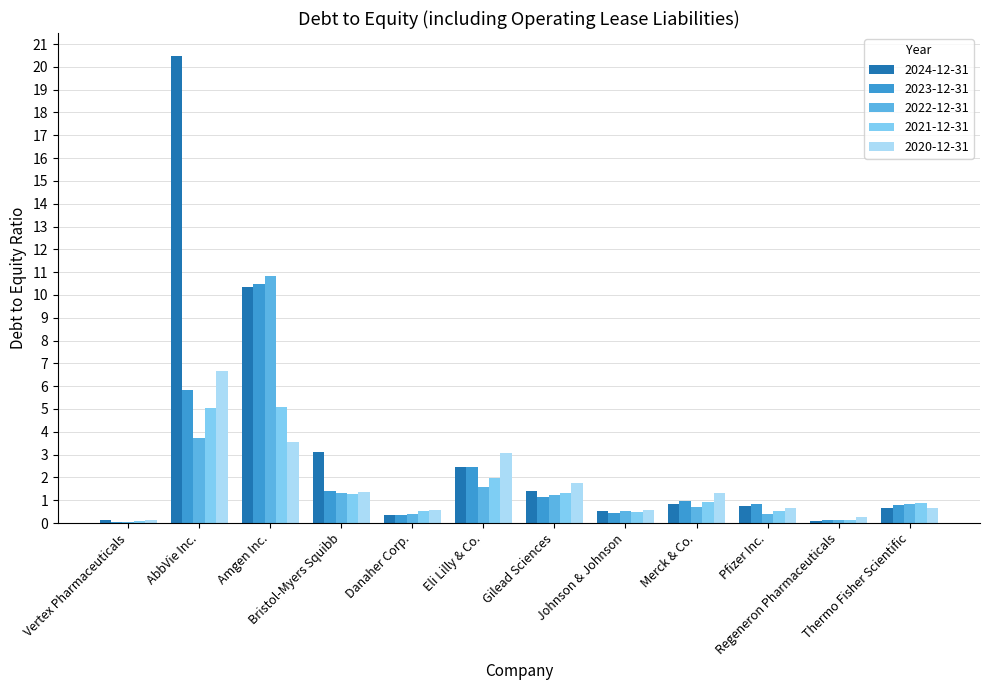

What is the sum of all 2023-12-31 values?

24.9